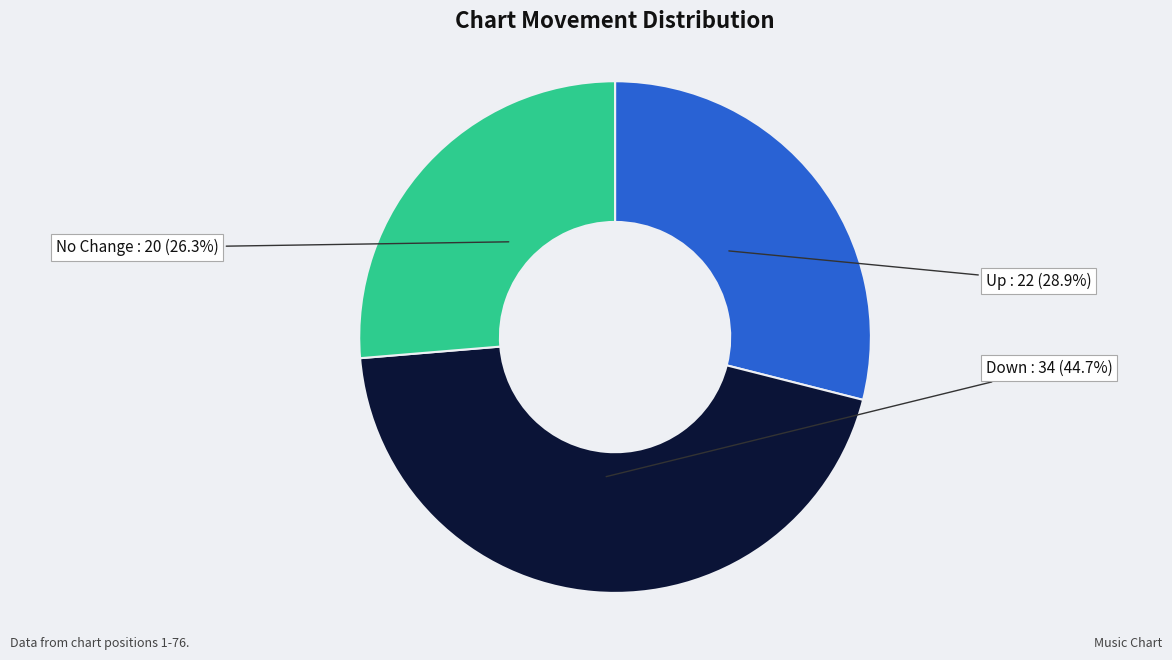

Is there a majority slice in this chart?

No